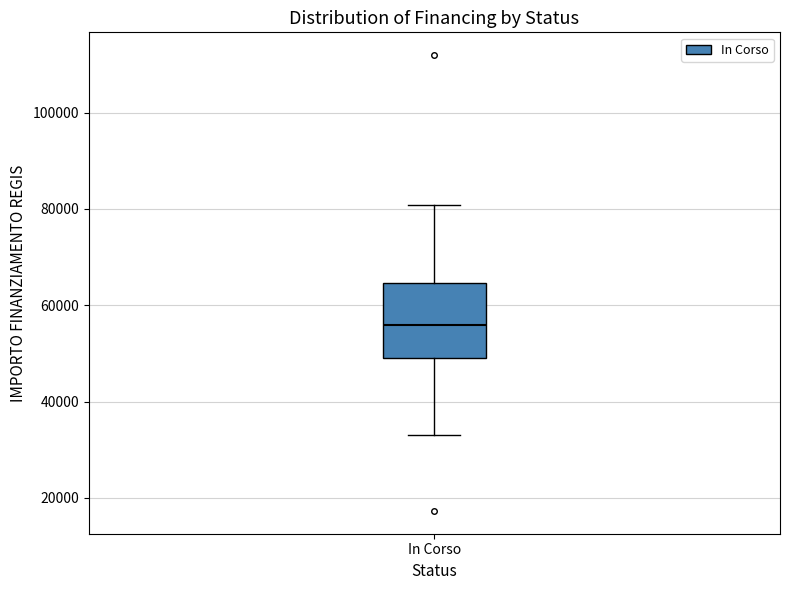

Where does the upper whisker of the box for In Corso end on the y-axis? The values are not printed on the chart, so give them approximately, as read against the axis.

80000